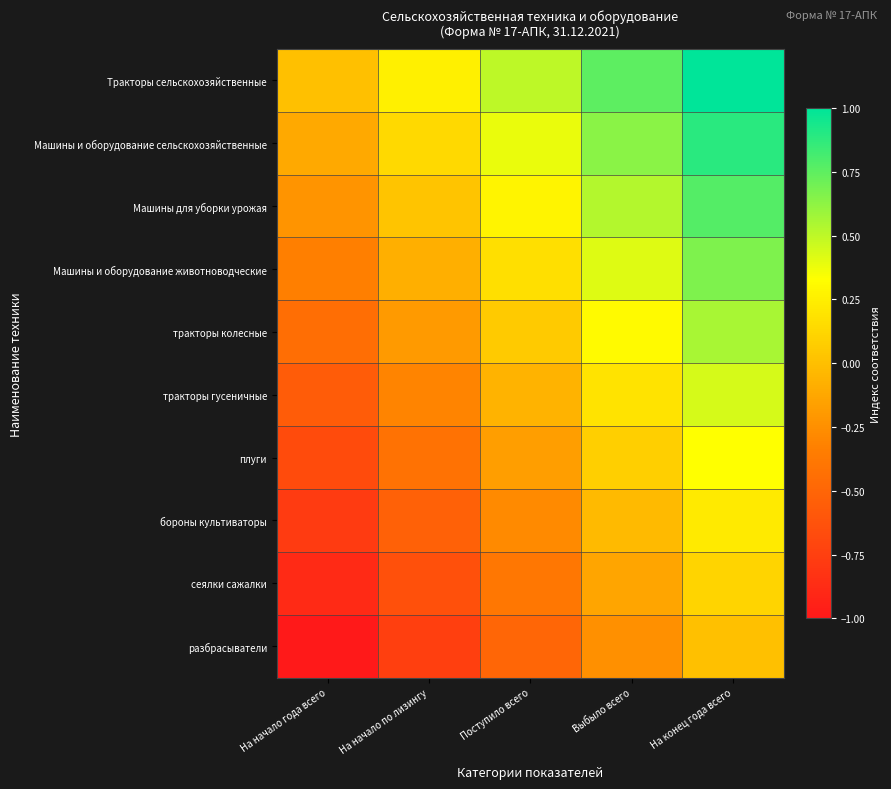

At how many categories does at least one series exceed 0?

4